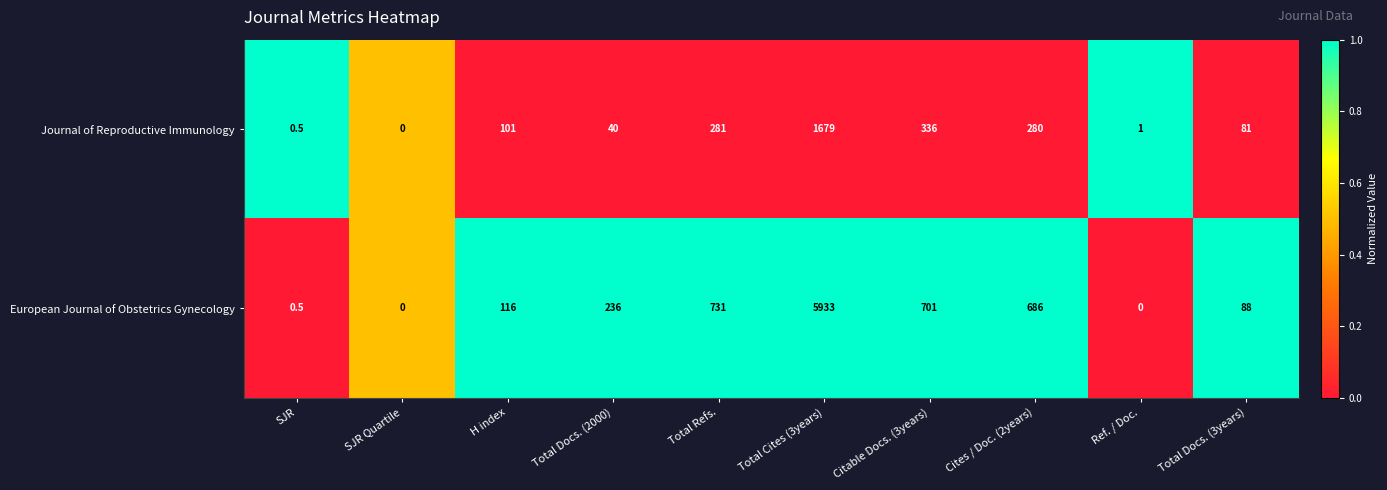

Reading left to right, transcribe all the data shown in this chart.

Journal of Reproductive Immunology: 0.5	0.0	101.0	40.0	281.0	1679.0	336.0	280.0	1.0	81.0
European Journal of Obstetrics Gynecology: 0.5	0.0	116.0	236.0	731.0	5933.0	701.0	686.0	0.0	88.0